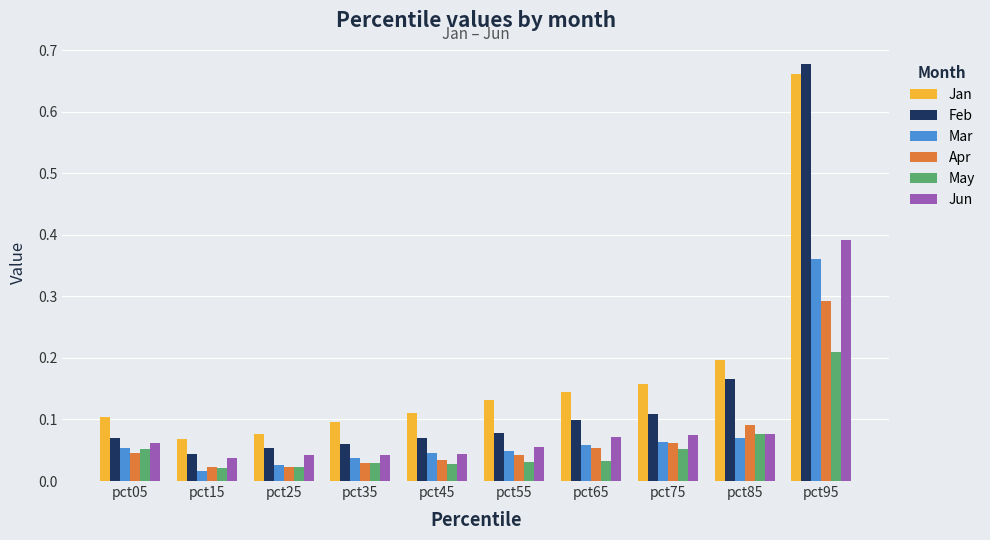

True or false: May has a value of 0.1 at pct05.

True